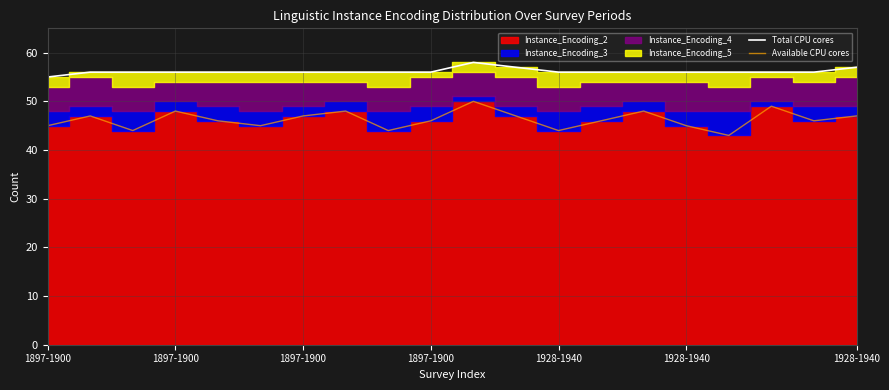

True or false: Total CPU cores has more than 1 interior local peaks.

False